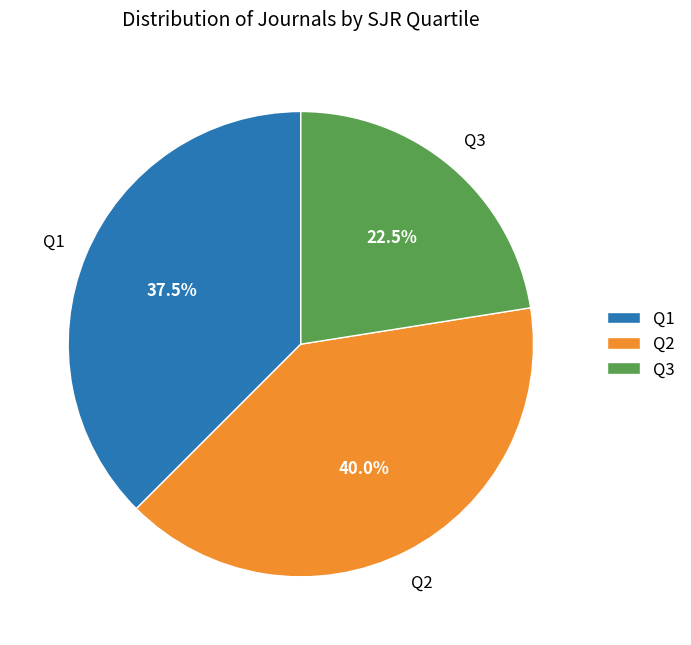

Count the number of slices in the pie.

3